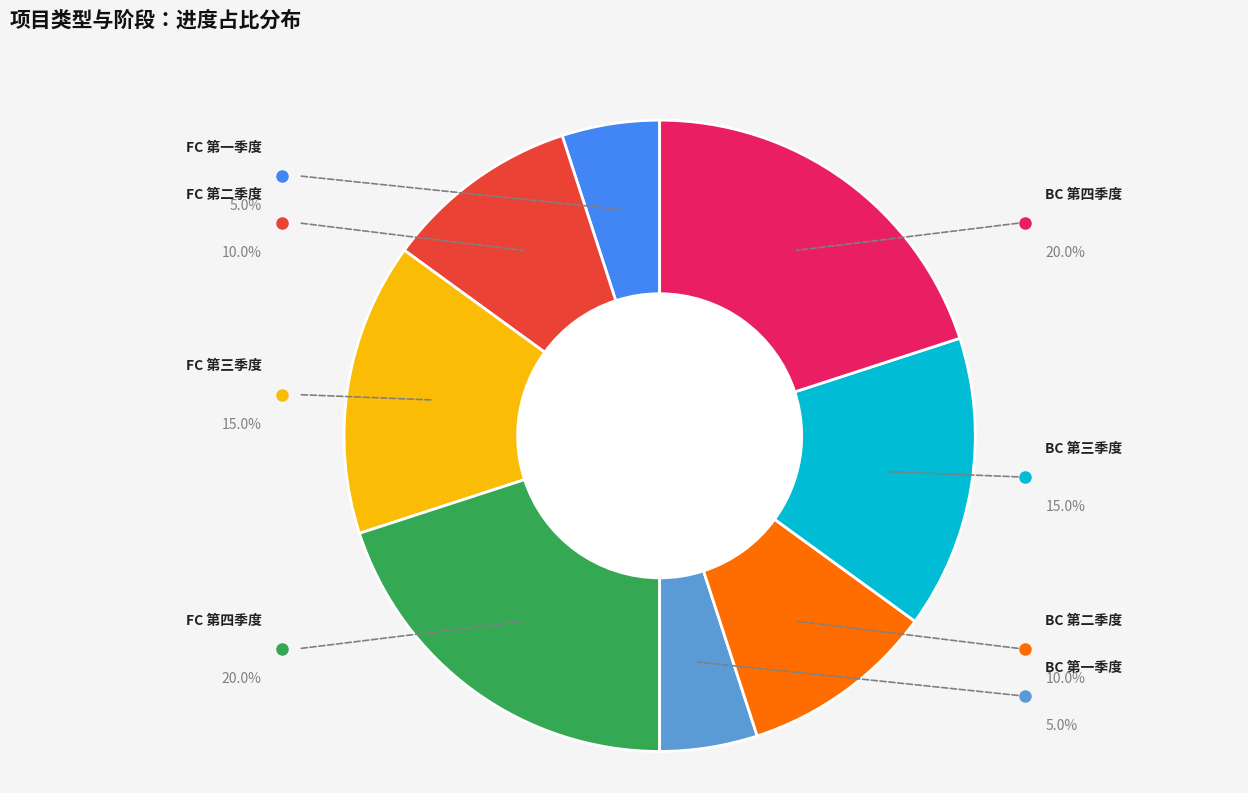

How many slices are in this pie chart?

8